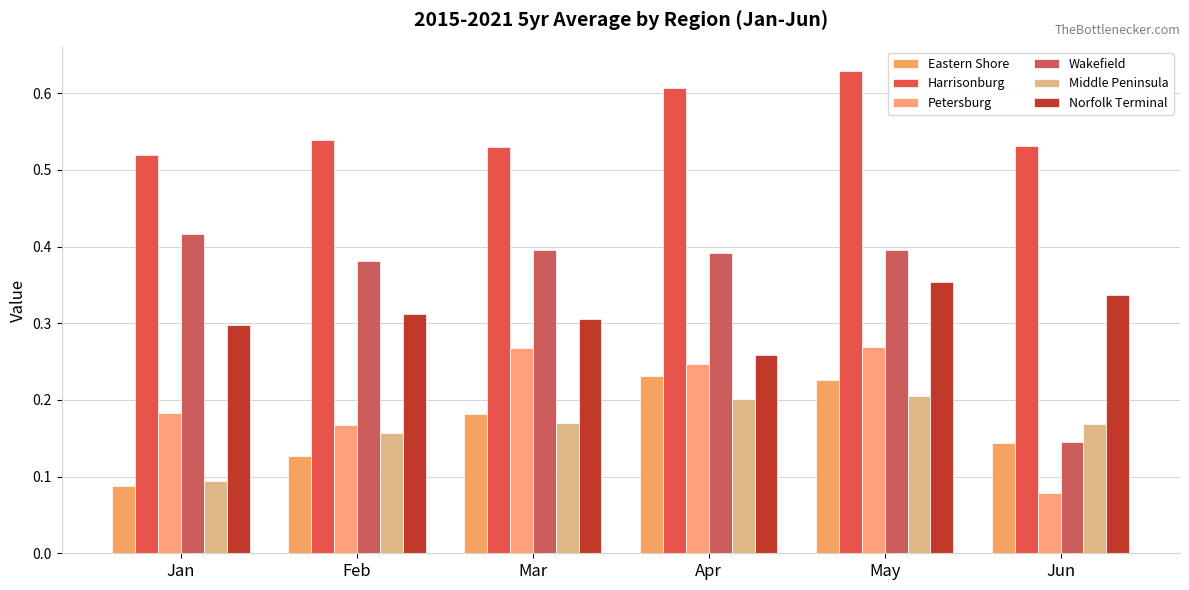

The value of Petersburg at May is 0.3. True or false?

True